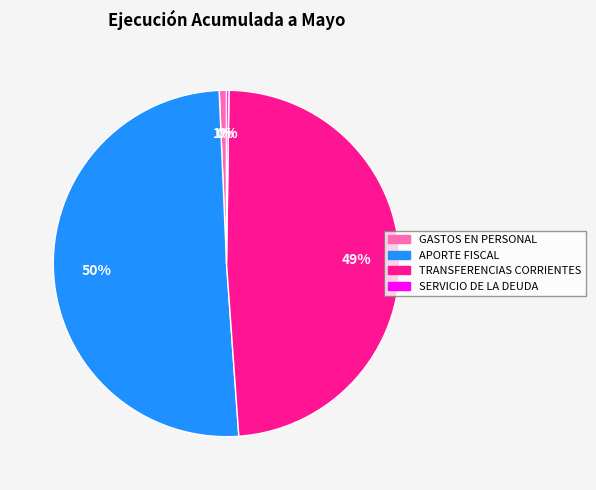

To the nearest percent, what is the difference between the largest and smallest slice percentages?

50%